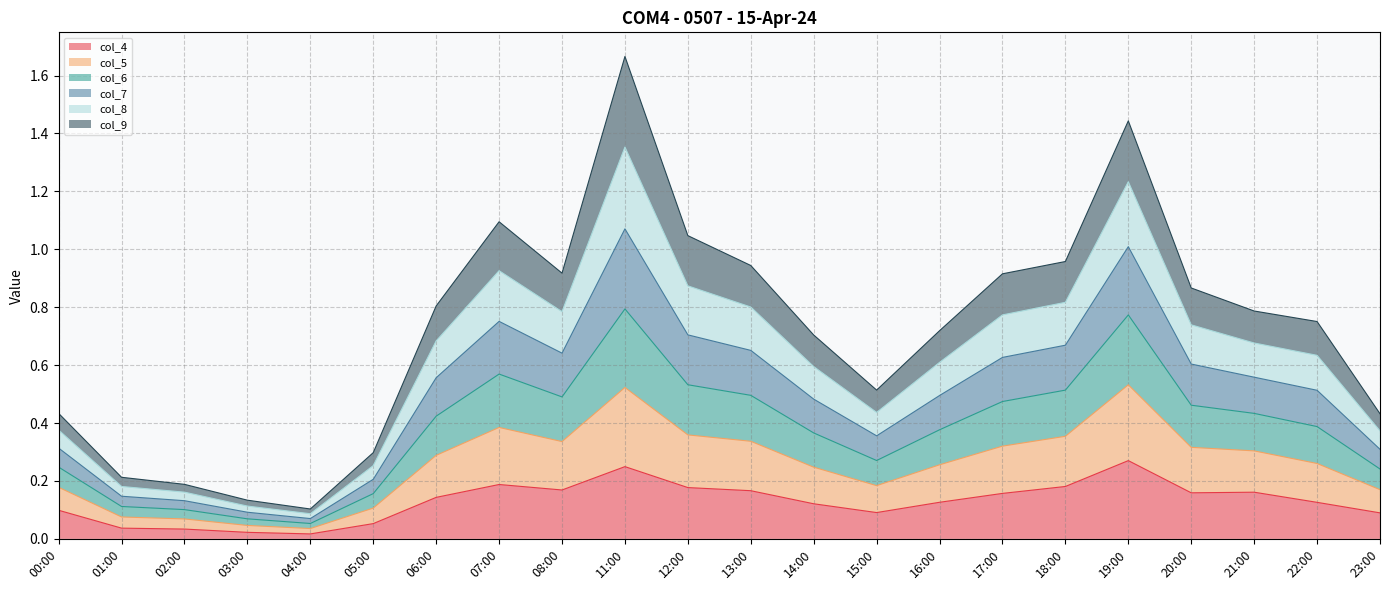

In col_5, how many points are higher than both neighbors (excluding endpoints)?

3